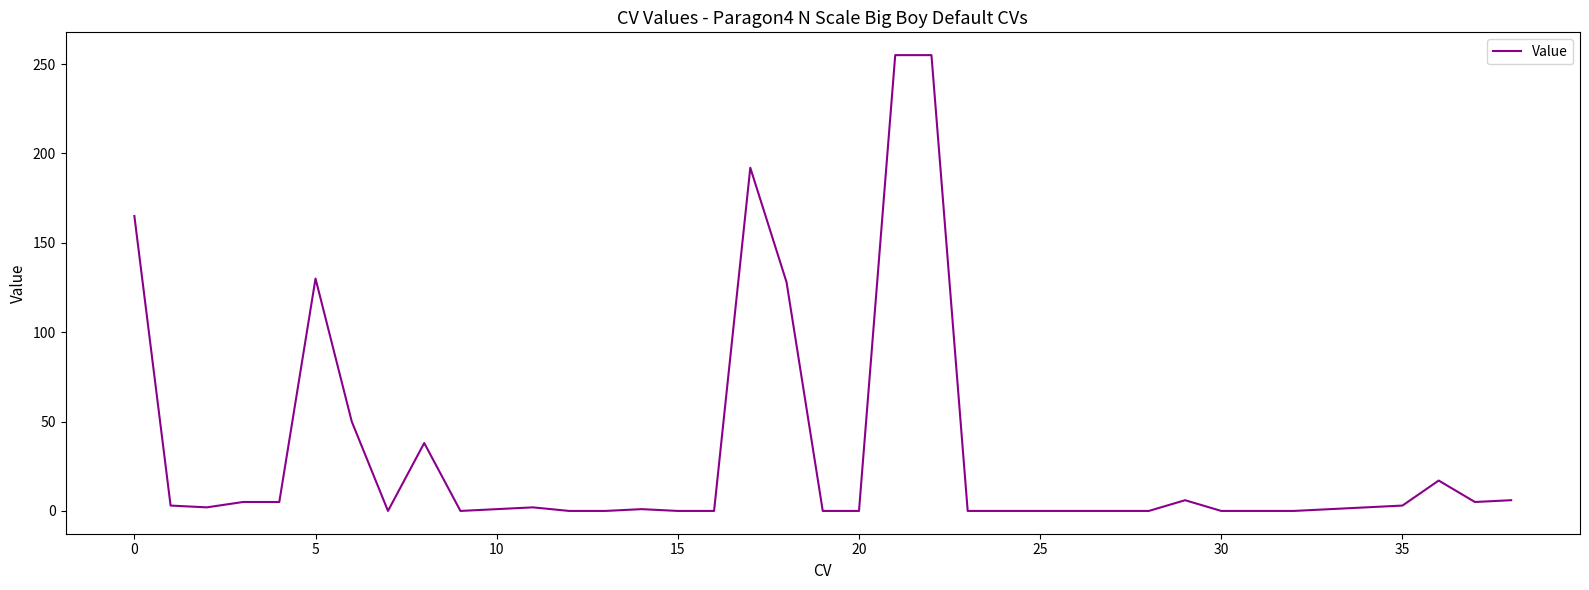

What is the greatest value displayed?

255